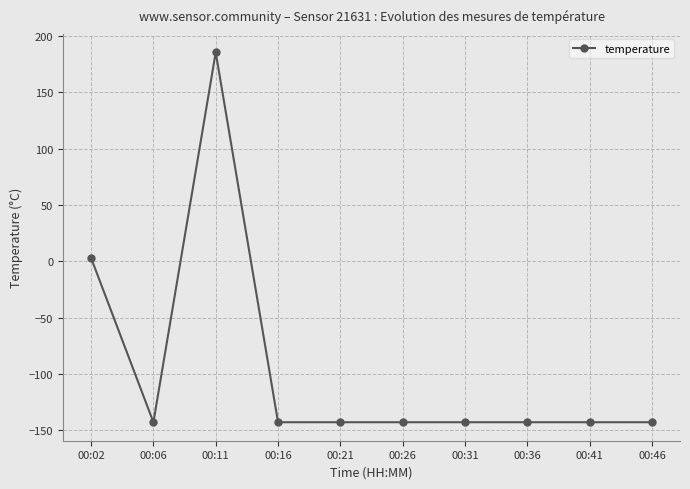

True or false: there are more than 0 points higher than both neighbors.

True